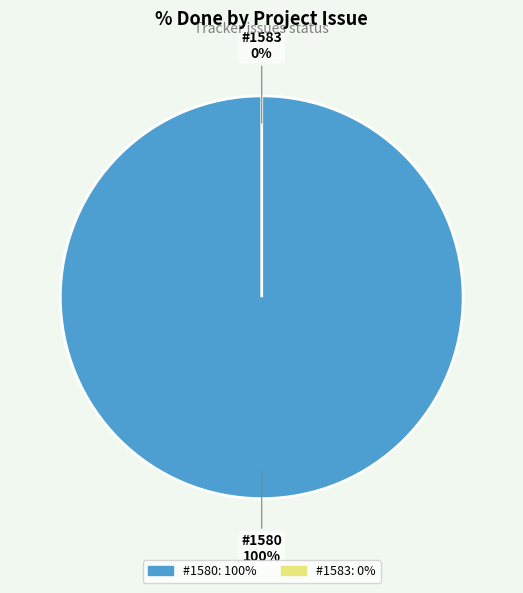

The 1583 slice represents 12% of the pie. True or false?

False